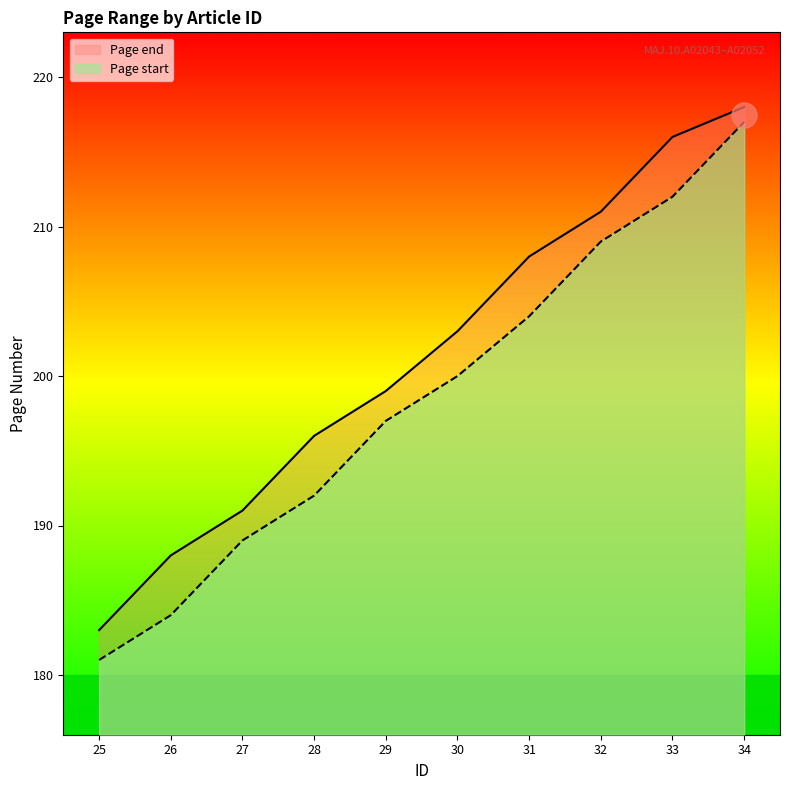

True or false: Page start has more than 0 interior local peaks.

False